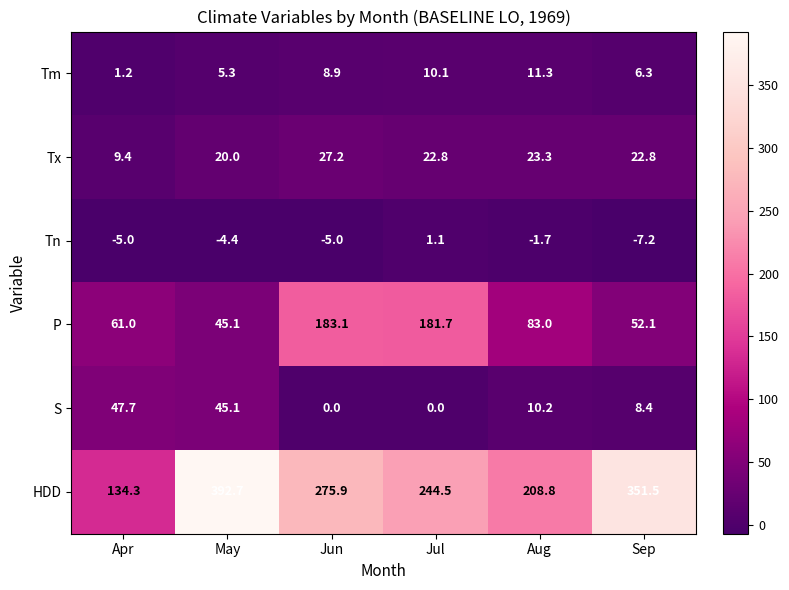

At Jun, list the series in order from largest to smallest.

HDD, P, Tx, Tm, S, Tn